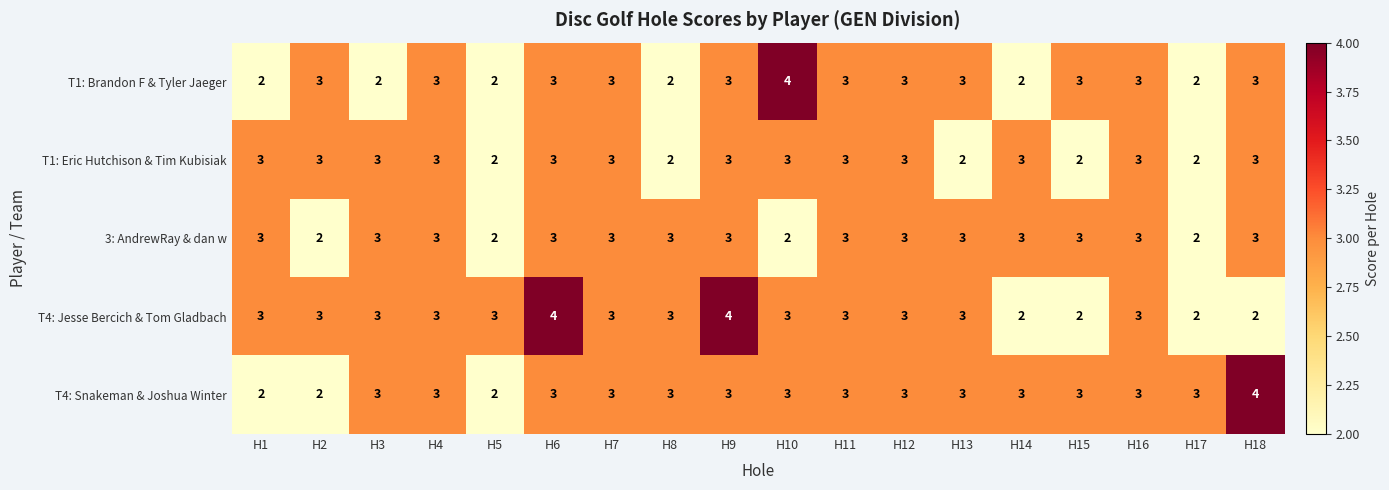

At how many categories does at least one series exceed 2?

18